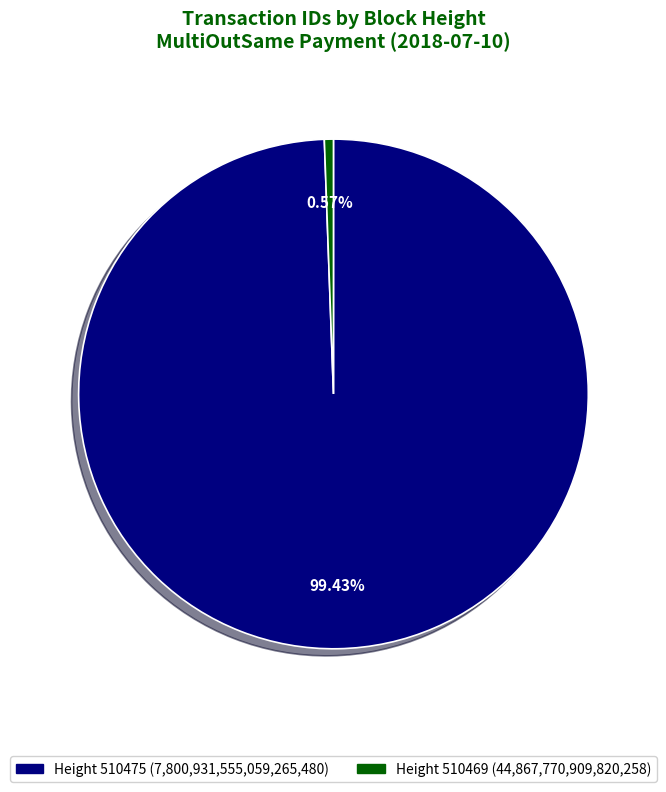

How many slices are in this pie chart?

2